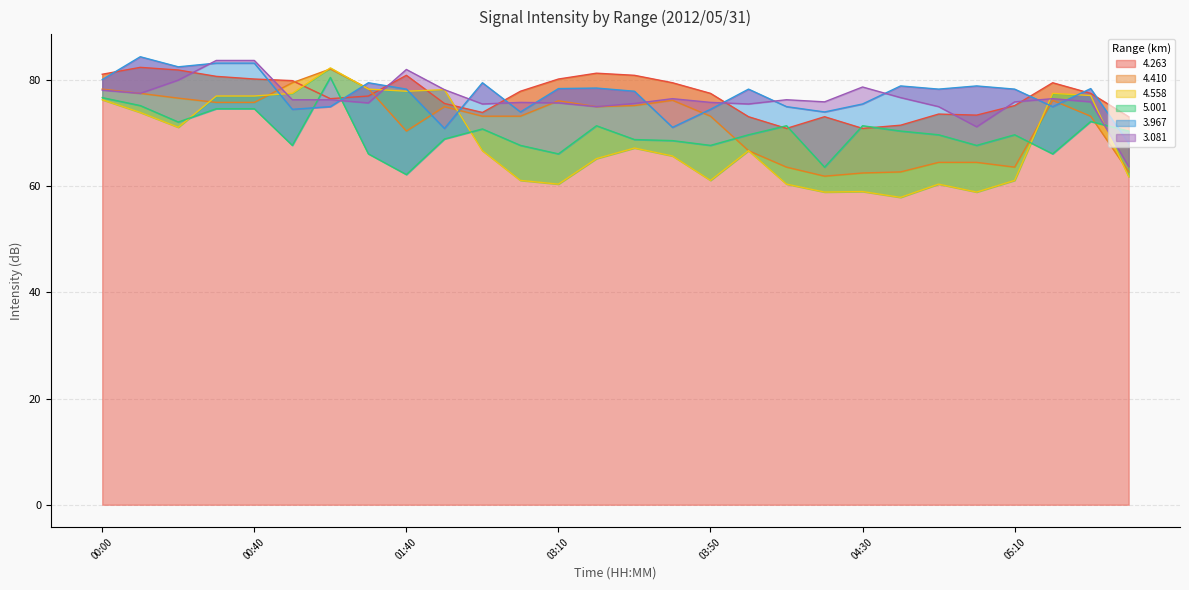

What is the spread (max minus min) of values at 02:10?

12.8